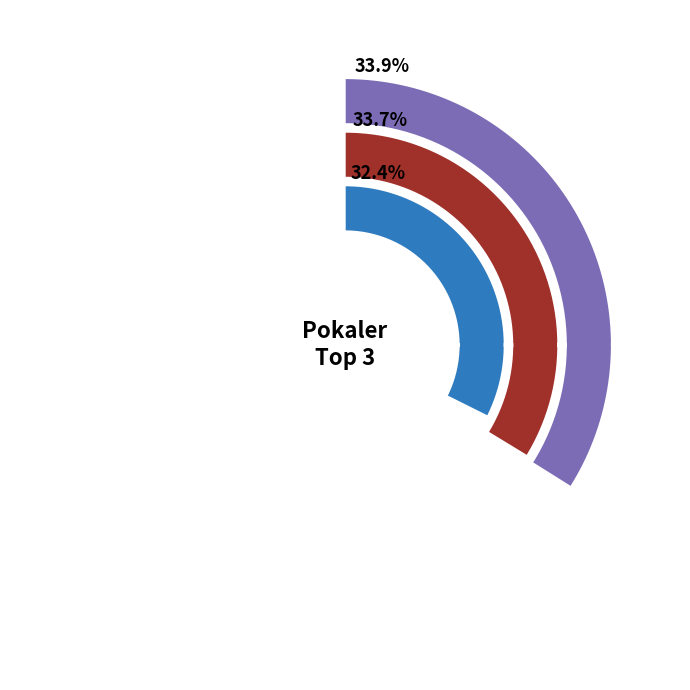

Is 1 the majority of the pie?

No